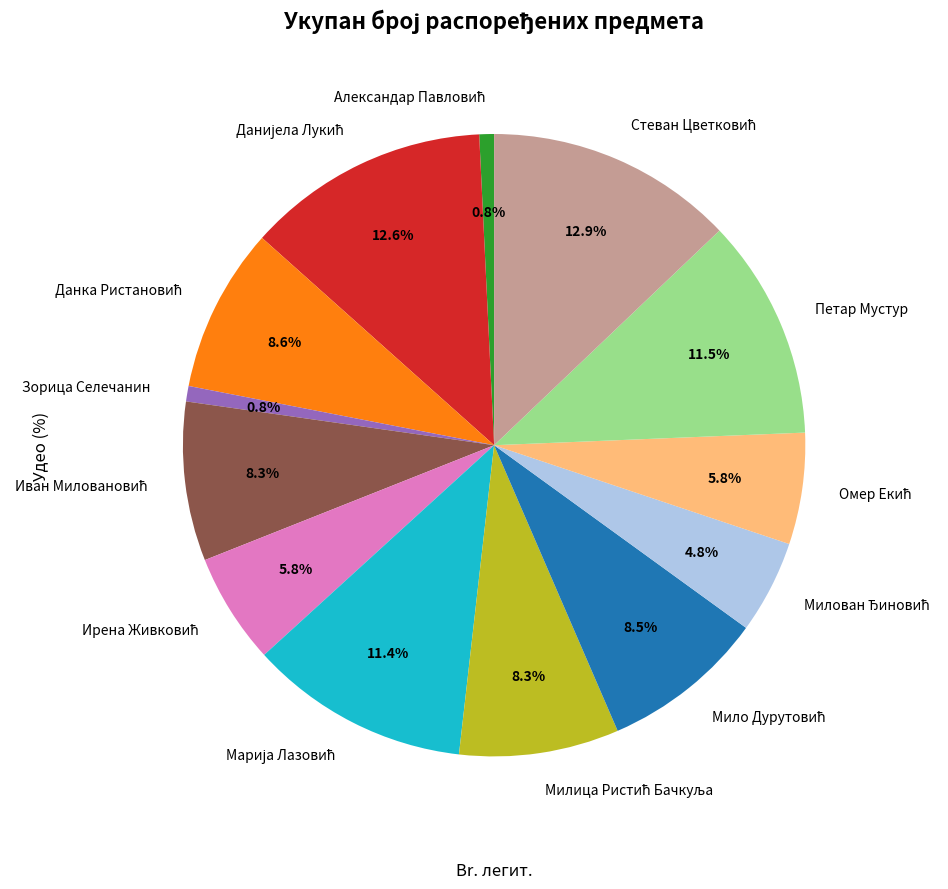

Is there a majority slice in this chart?

No